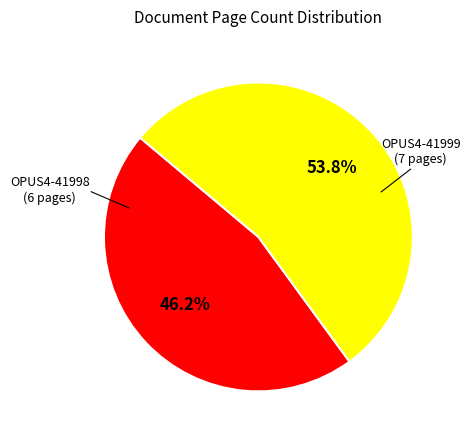

Is there any slice that represents more than half of the pie?

Yes